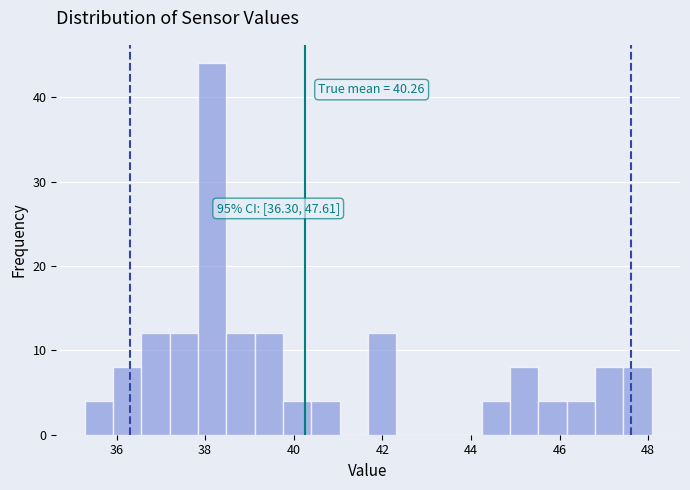

Around what value on the x-axis is the tallest bar? Give the approximate position of its centre, as read against the axis.

38.2